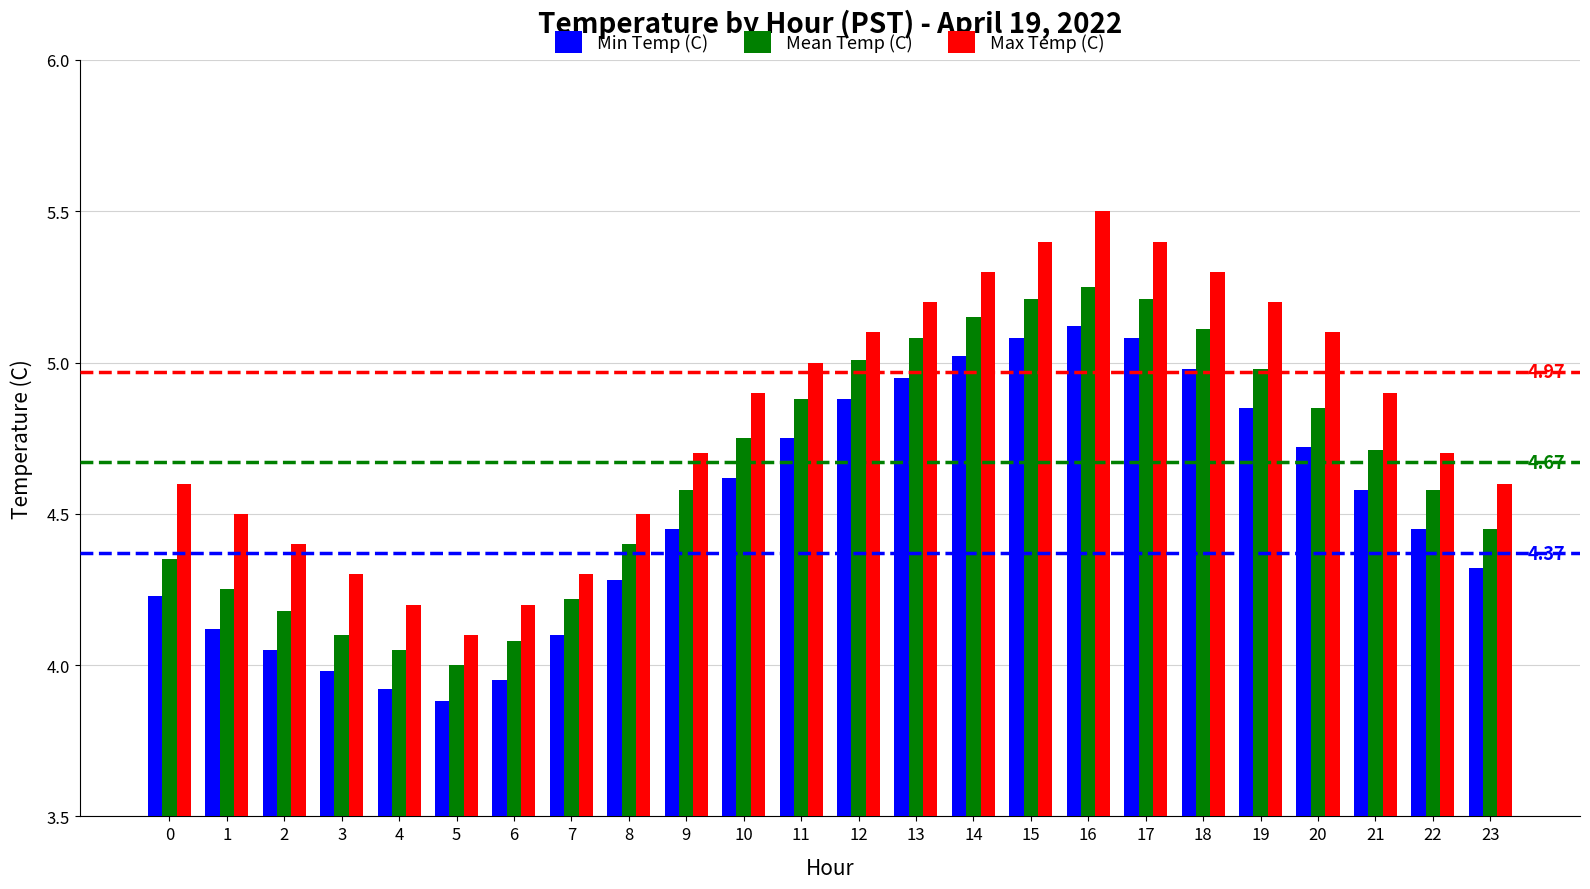

What is the approximate value of Min Temp (C) at 7?

4.1